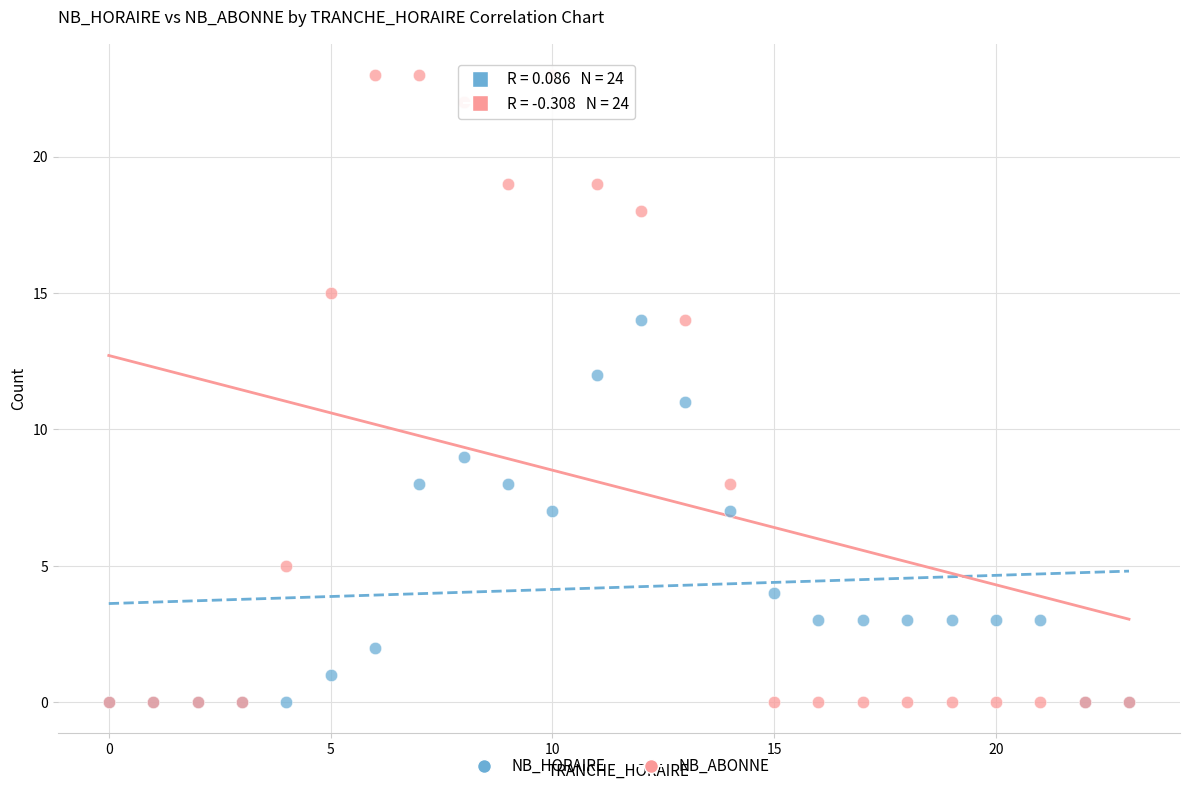

What are all the series names shown in the legend?

NB_HORAIRE, NB_ABONNE